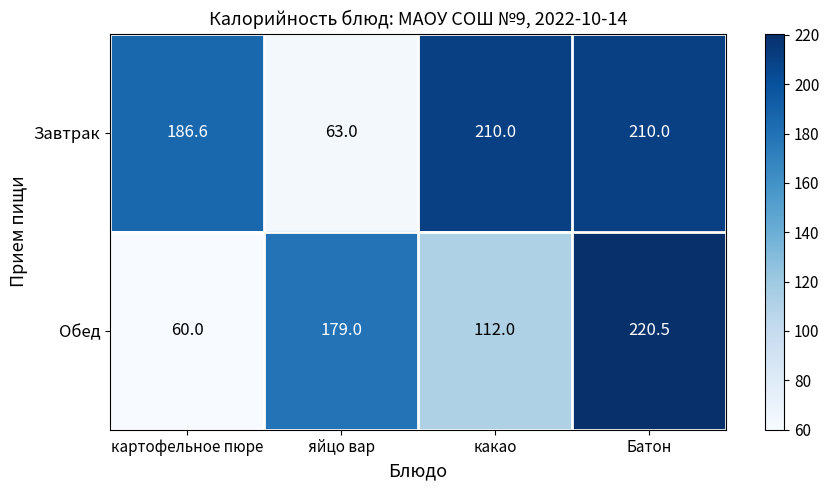

The value of Завтрак at картофельное пюре is 127.6. True or false?

False